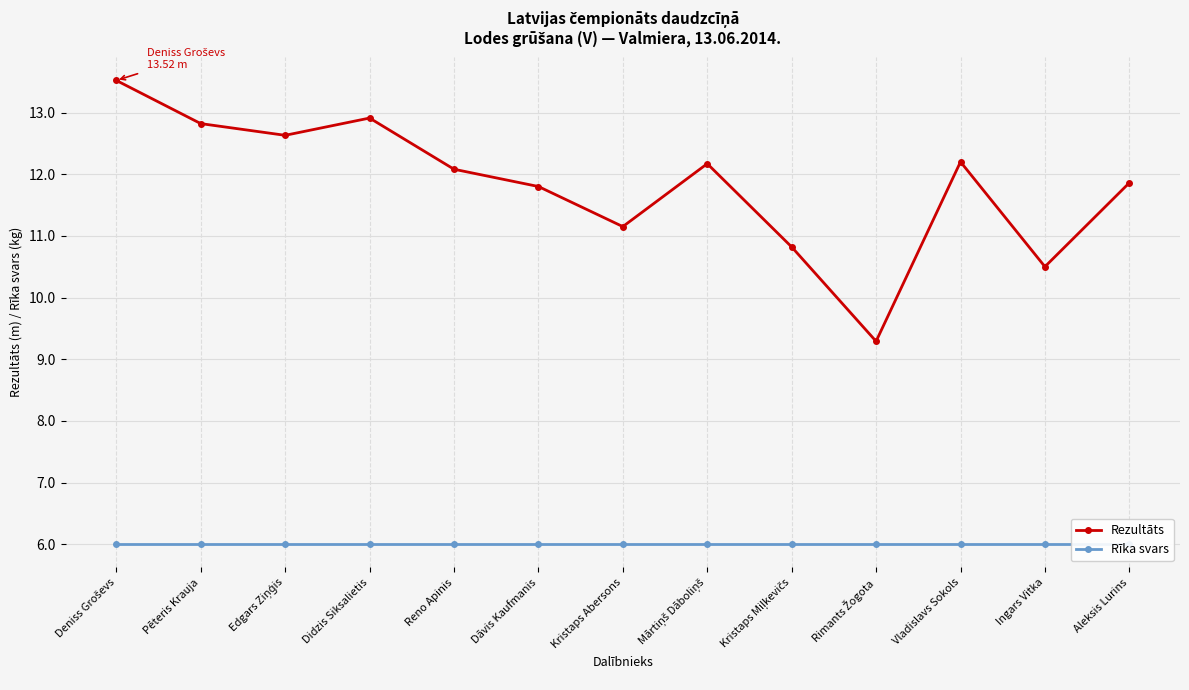

What is the total value across all series at Kristaps Miļkevičs?

16.8